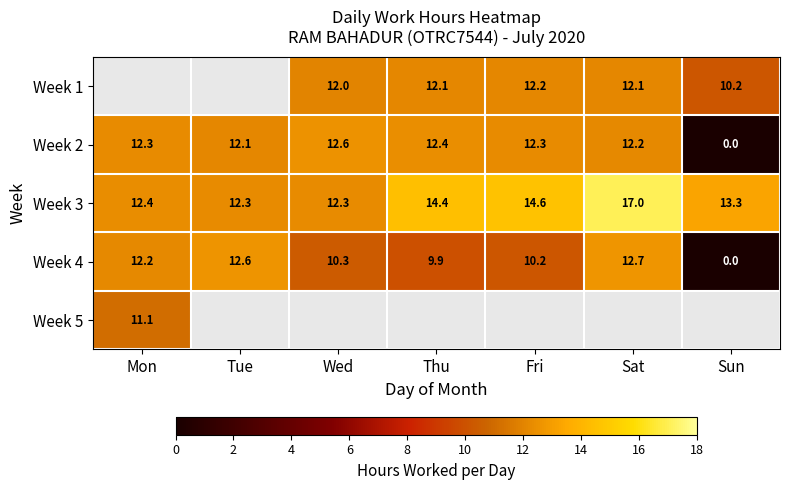

Where does the Week 3 series first go above 13?

Thu